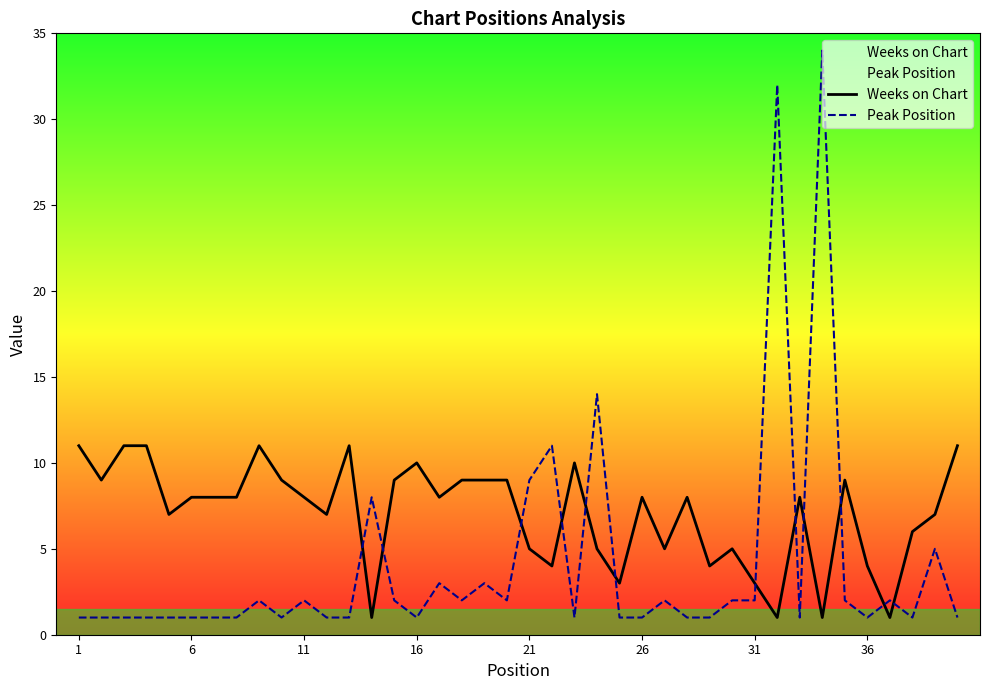

What is the difference between the maximum and minimum values in the Weeks on Chart series?

10